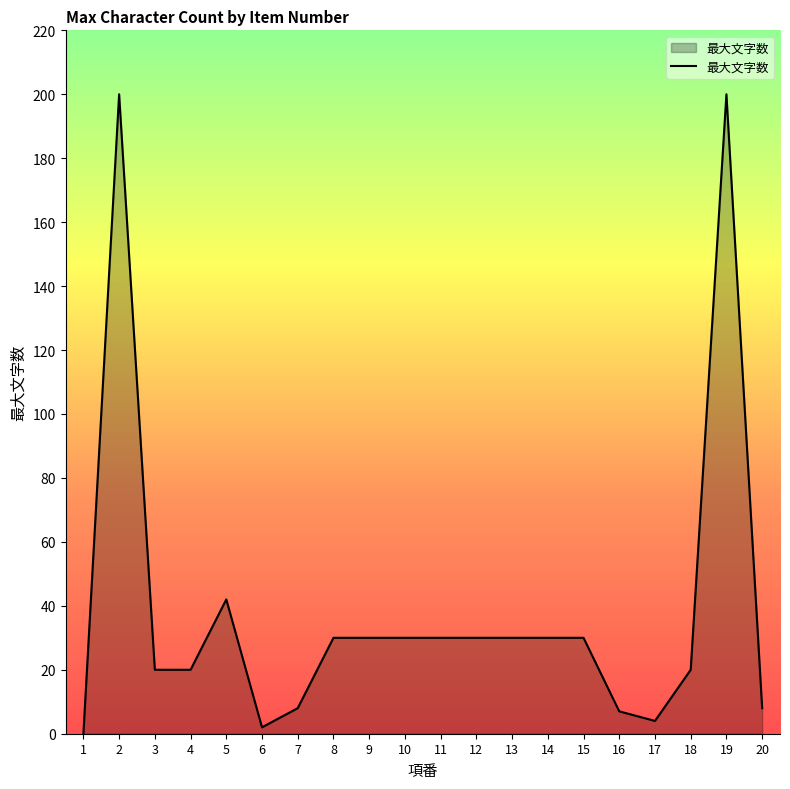

Which category has the lowest value across all series?

1